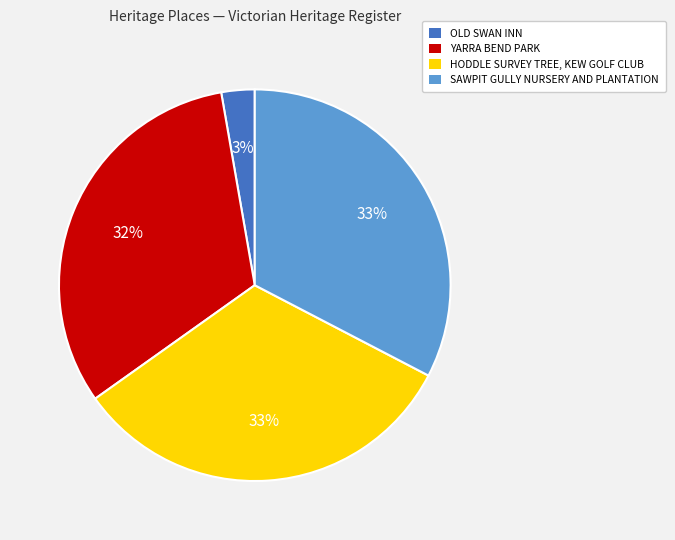

Is there a majority slice in this chart?

No